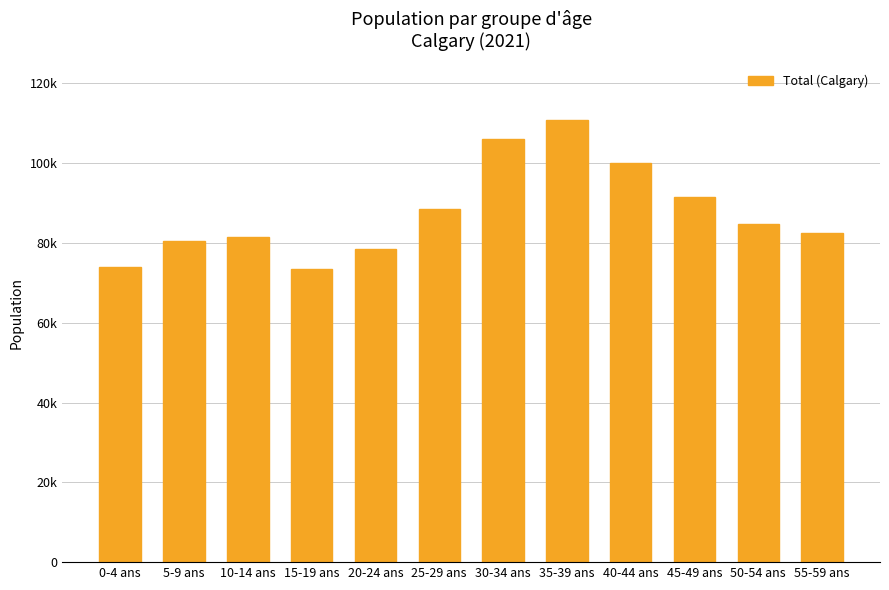

Are the bars grouped side by side (vs. stacked)?

No